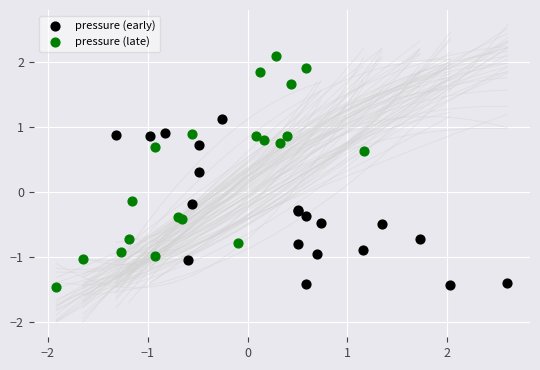

Which series contains the highest Y value?

pressure (late)